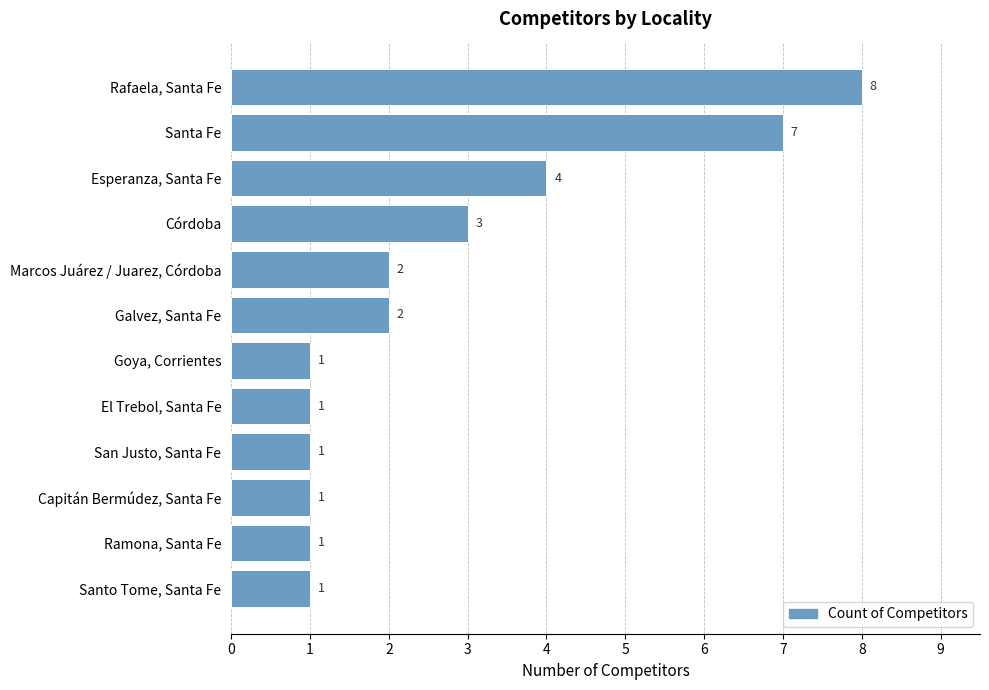

The chart shows a value of 4 at Santa Fe. True or false?

False